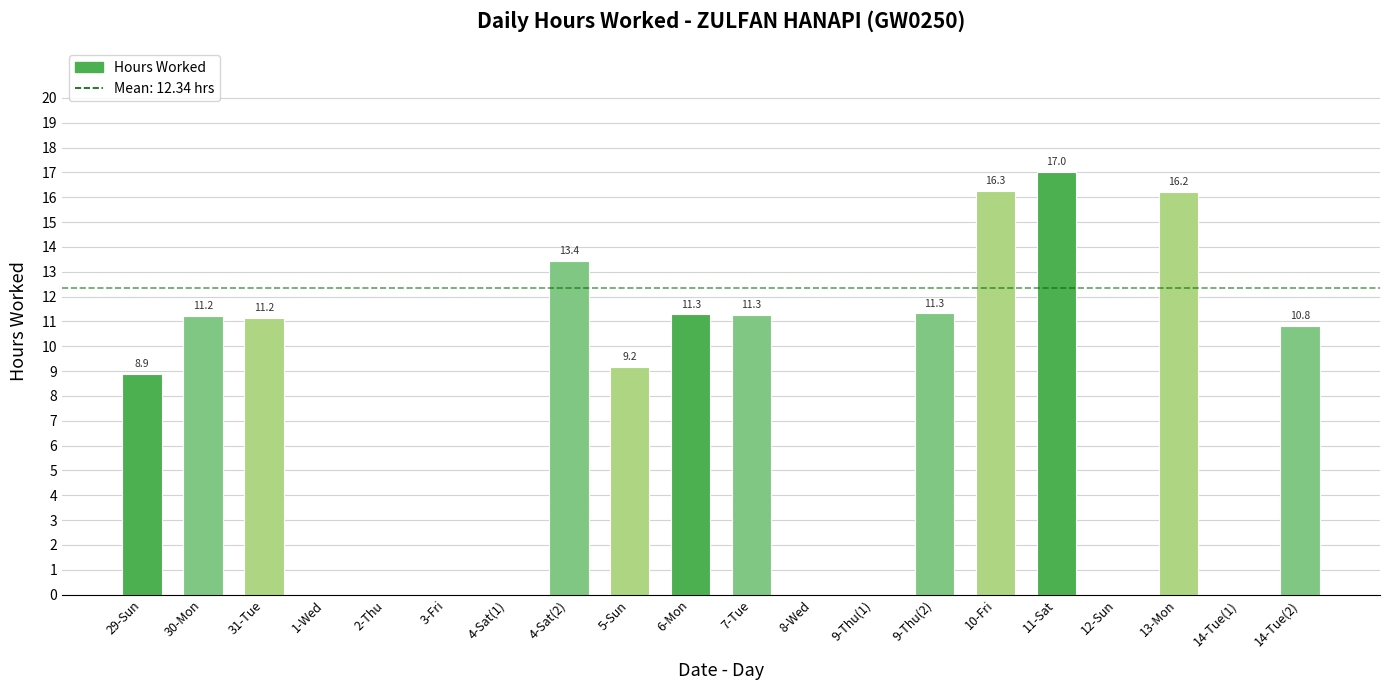

What is the change in value from 3-Fri to 9-Thu(2)?

+11.3